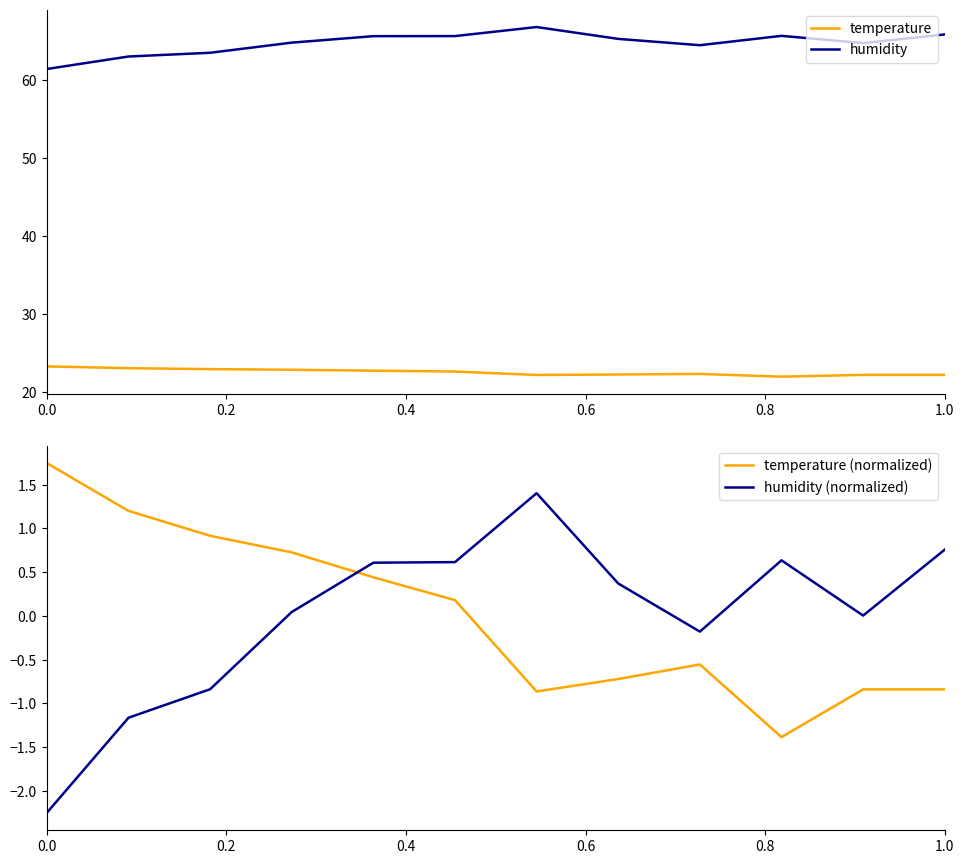

The value of humidity at 0.0 is 61.4. True or false?

True